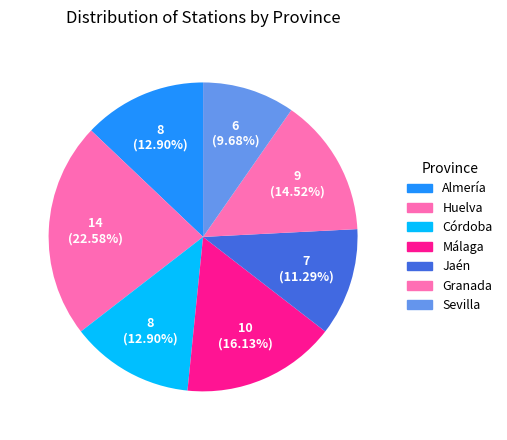

The Málaga slice represents 16% of the pie. True or false?

True